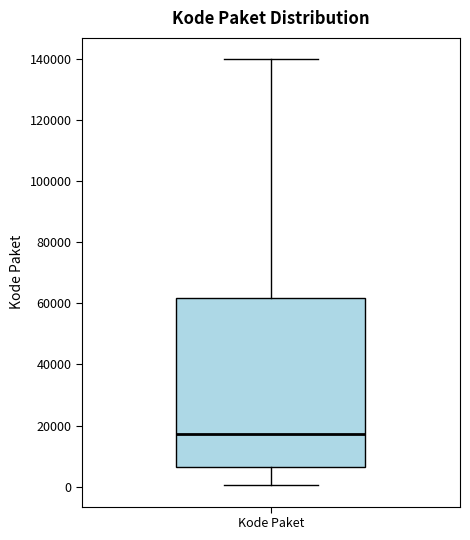

Transcribe this box plot: give where the median line is, the range the box spans, and where the two whiskers end, as read against the y-axis. The values are not printed on the chart, so give them approximately, as read against the axis.

median 18000, box 6000 to 62000, whiskers 0 to 140000